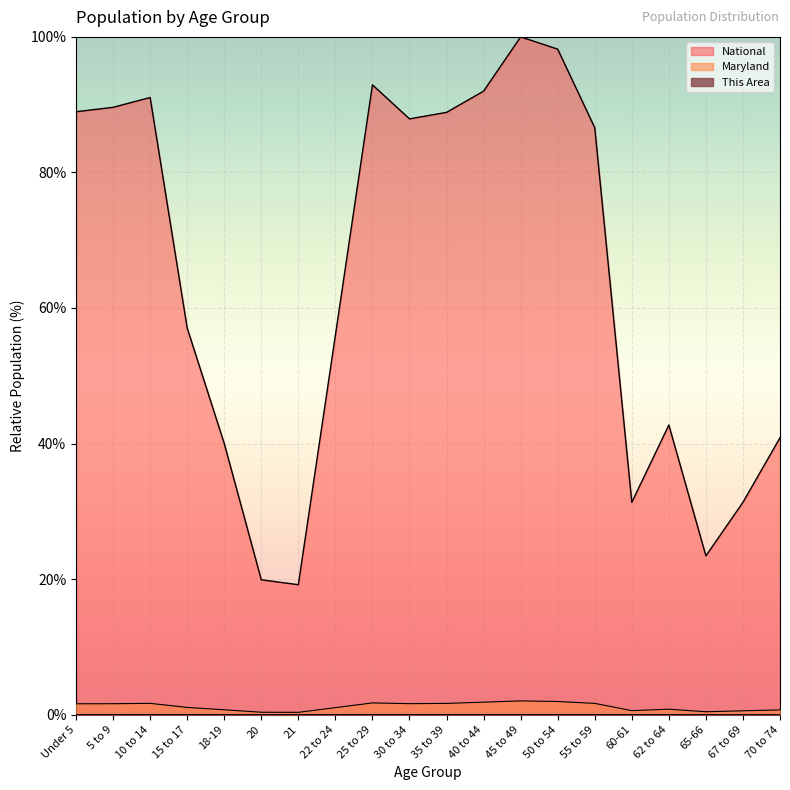

Reading right to left, extract all data points from this chart.

This Area: 70 to 74=0.0	67 to 69=0.0	65-66=0.0	62 to 64=0.0	60-61=0.0	55 to 59=0.0	50 to 54=0.0	45 to 49=0.0	40 to 44=0.0	35 to 39=0.0	30 to 34=0.0	25 to 29=0.0	22 to 24=0.0	21=0.0	20=0.0	18-19=0.0	15 to 17=0.0	10 to 14=0.0	5 to 9=0.0	Under 5=0.0
Maryland: 70 to 74=0.7	67 to 69=0.6	65-66=0.4	62 to 64=0.8	60-61=0.6	55 to 59=1.7	50 to 54=1.9	45 to 49=2.0	40 to 44=1.8	35 to 39=1.7	30 to 34=1.6	25 to 29=1.7	22 to 24=1.0	21=0.3	20=0.4	18-19=0.7	15 to 17=1.1	10 to 14=1.7	5 to 9=1.6	Under 5=1.6
National: 70 to 74=40.9	67 to 69=31.3	65-66=23.4	62 to 64=42.7	60-61=31.3	55 to 59=86.6	50 to 54=98.2	45 to 49=100.0	40 to 44=92.0	35 to 39=88.9	30 to 34=87.9	25 to 29=92.9	22 to 24=56.0	21=19.2	20=19.9	18-19=40.0	15 to 17=57.0	10 to 14=91.1	5 to 9=89.6	Under 5=89.0